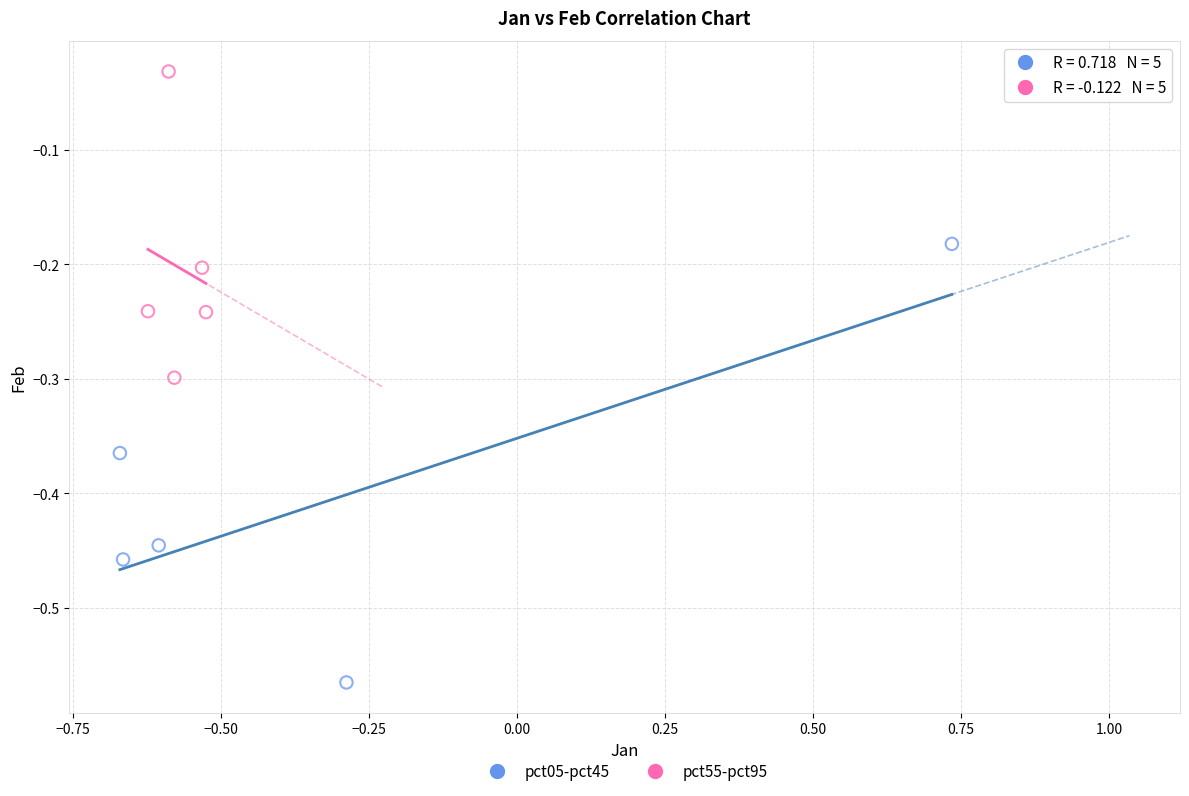

Which series contains the lowest Y value?

pct05-pct45